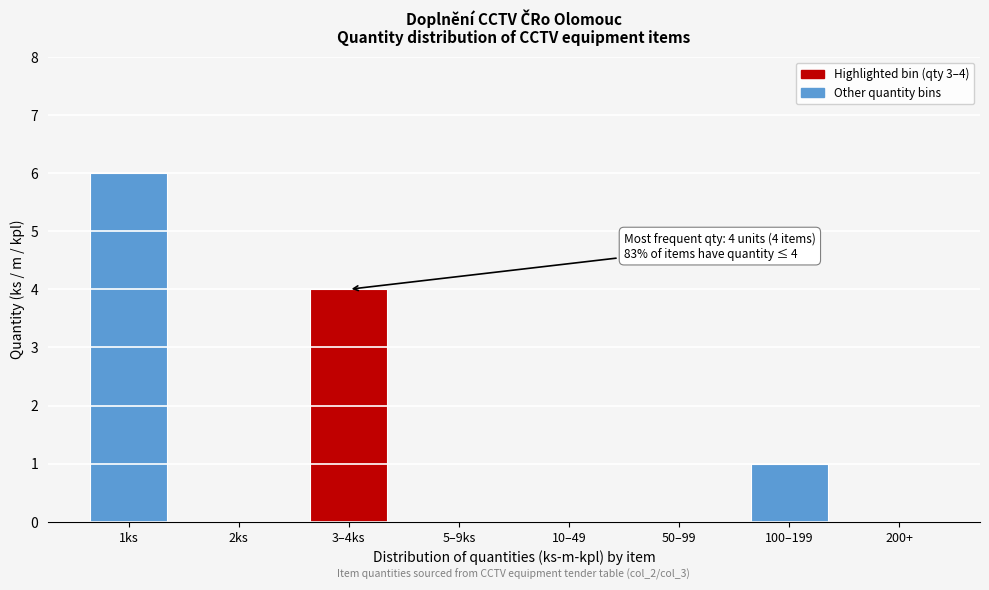

Reading right to left, list all the values displayed in this chart.

200+=0	100–199=1	50–99=0	10–49=0	5–9ks=0	3–4ks=4	2ks=0	1ks=6